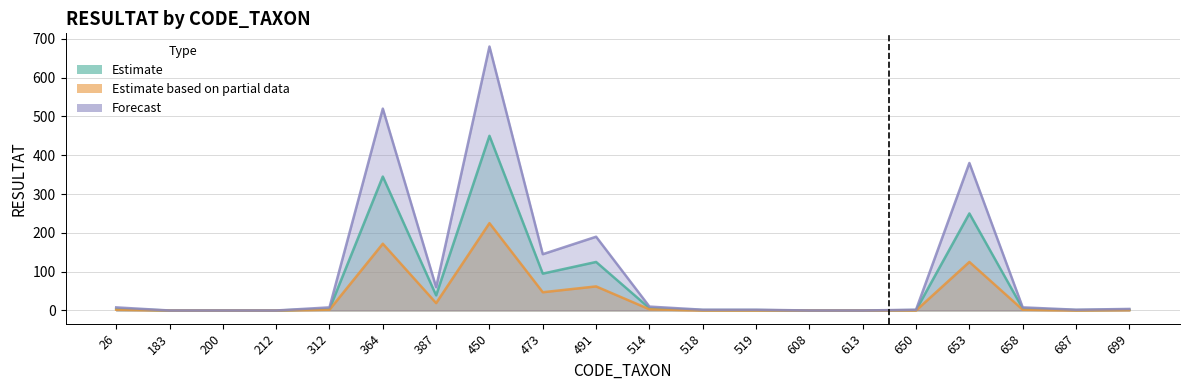

Count the number of data series in this chart.

3